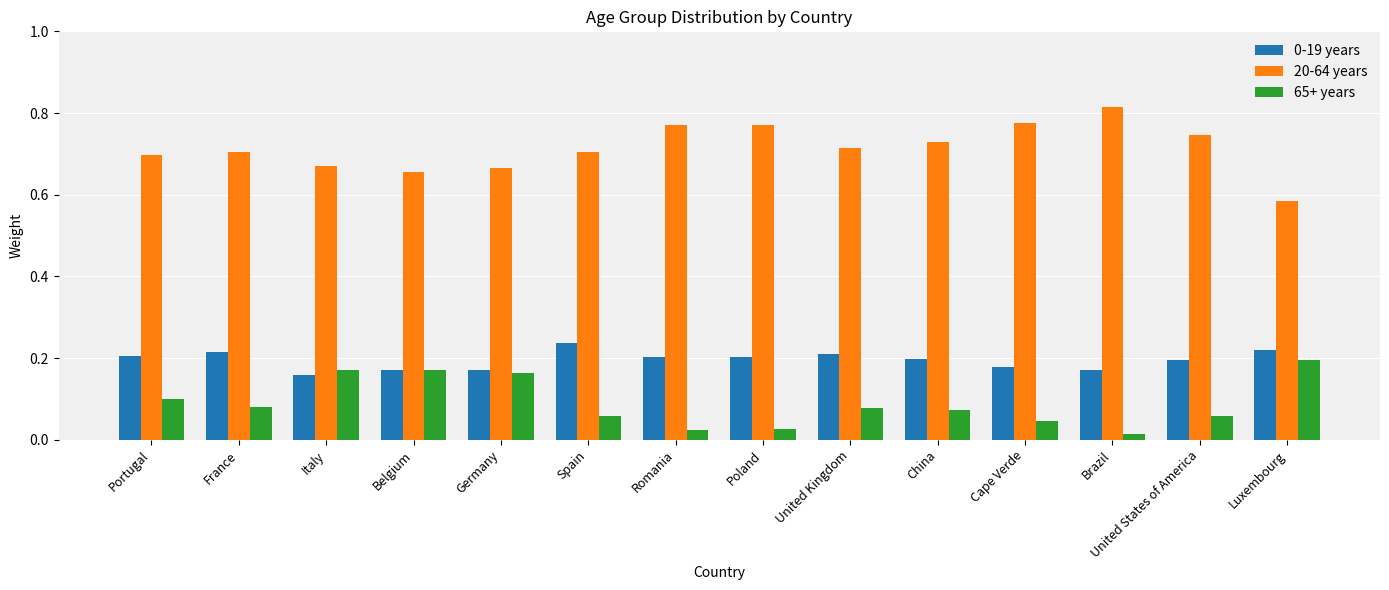

What is the sum of the 20-64 years values at Italy and Cape Verde?

1.4